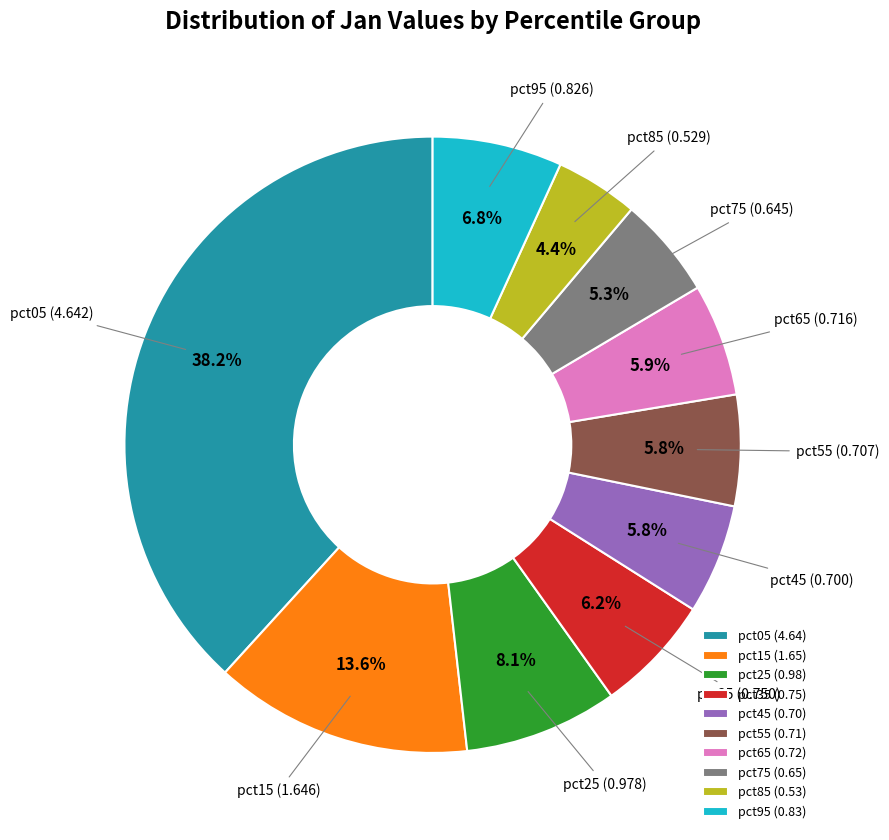

To the nearest percent, what is the difference between the largest and smallest slice percentages?

34%